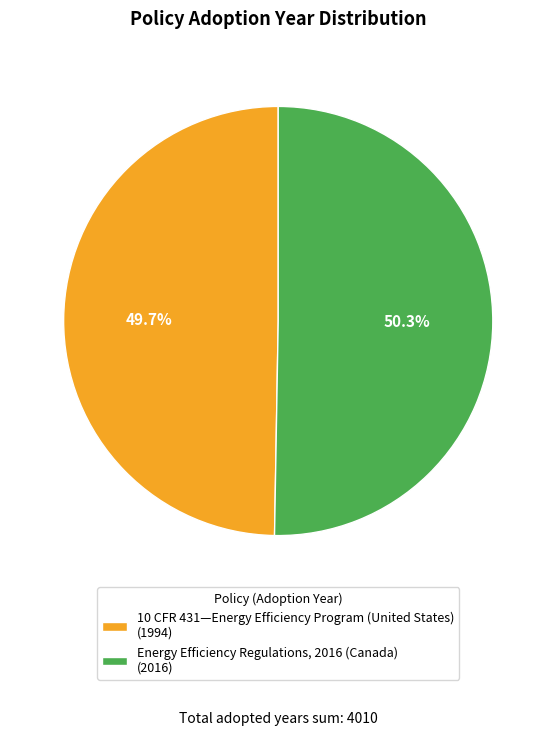

To the nearest percent, what is the average slice percentage?

50%